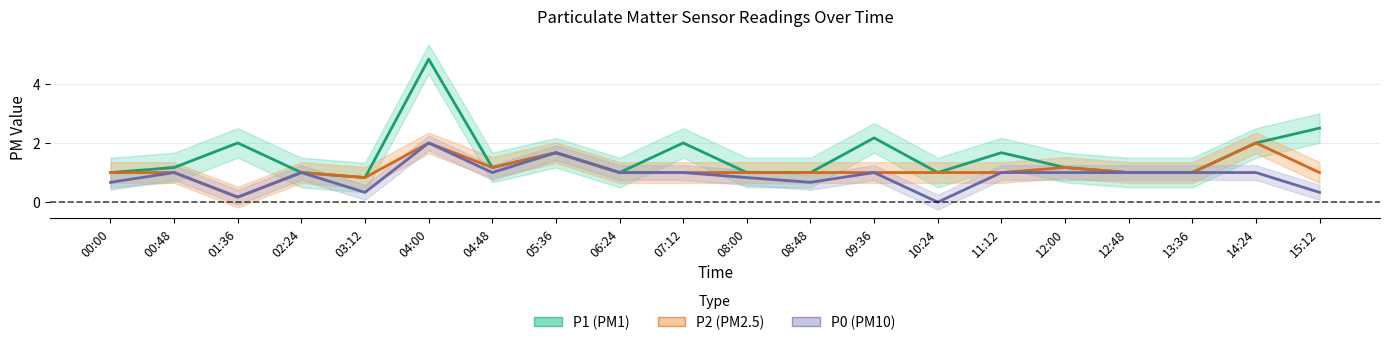

What is the minimum value for P2?

0.2